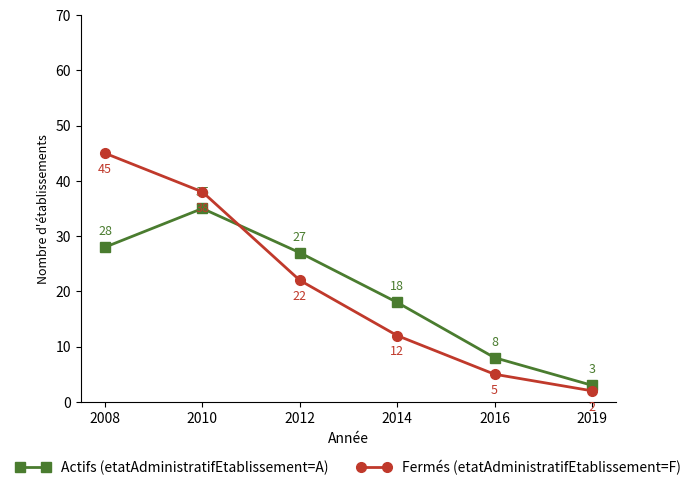

At which label does Fermés (etatAdministratifEtablissement=F) first exceed 22?

2008